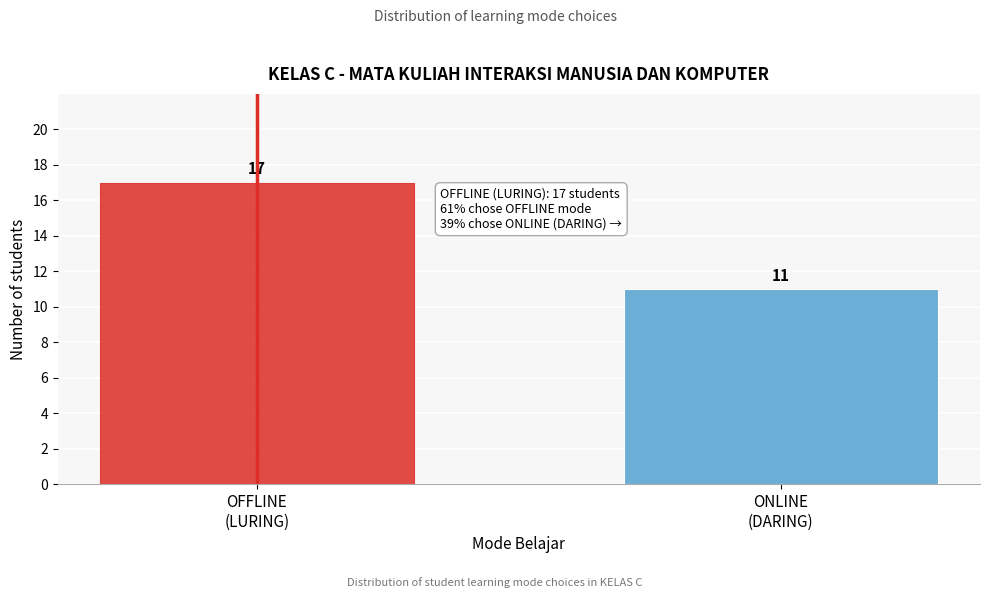

Reading right to left, what are all the values shown in this chart?

11	17